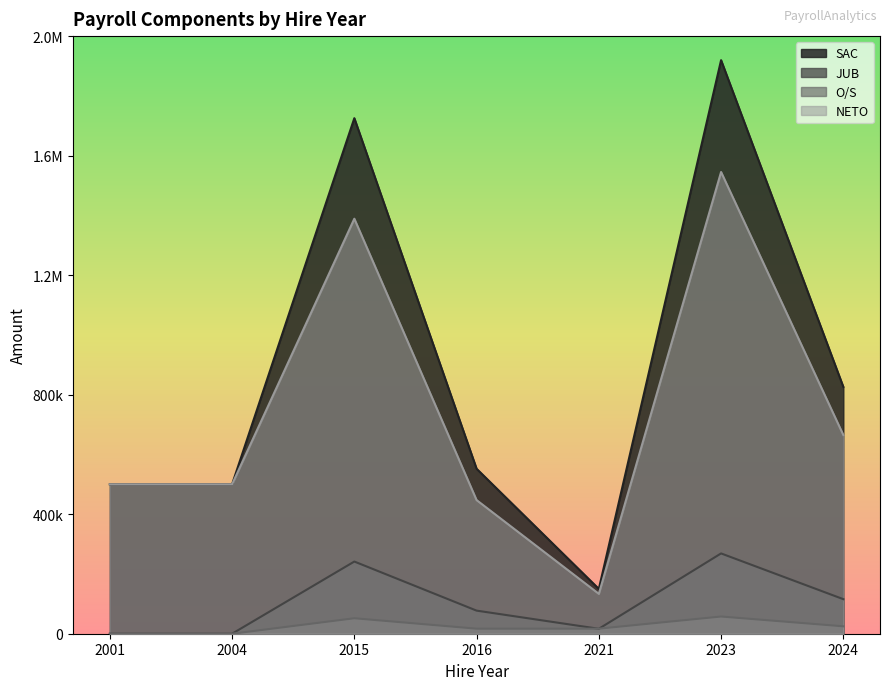

What is the total value across all series at 2004?

1000000.0